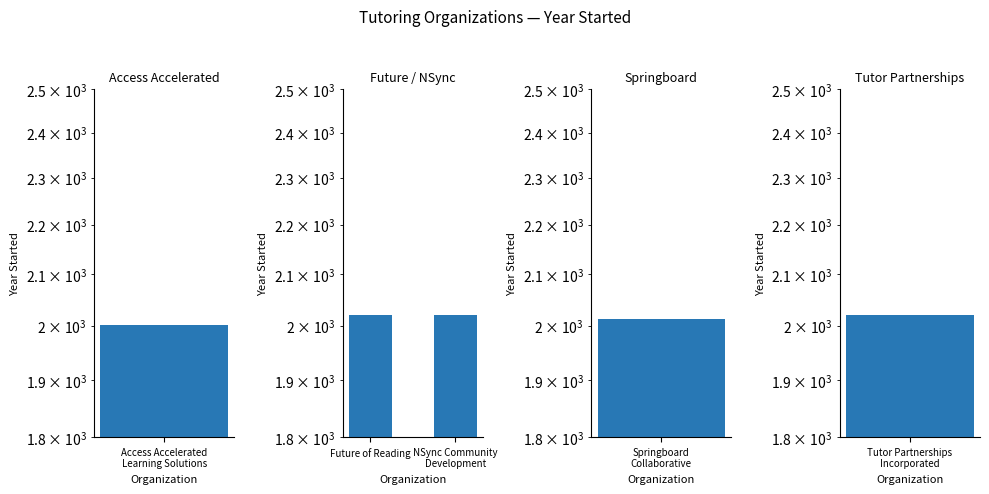

Which category has the lowest value across all series?

Future of Reading